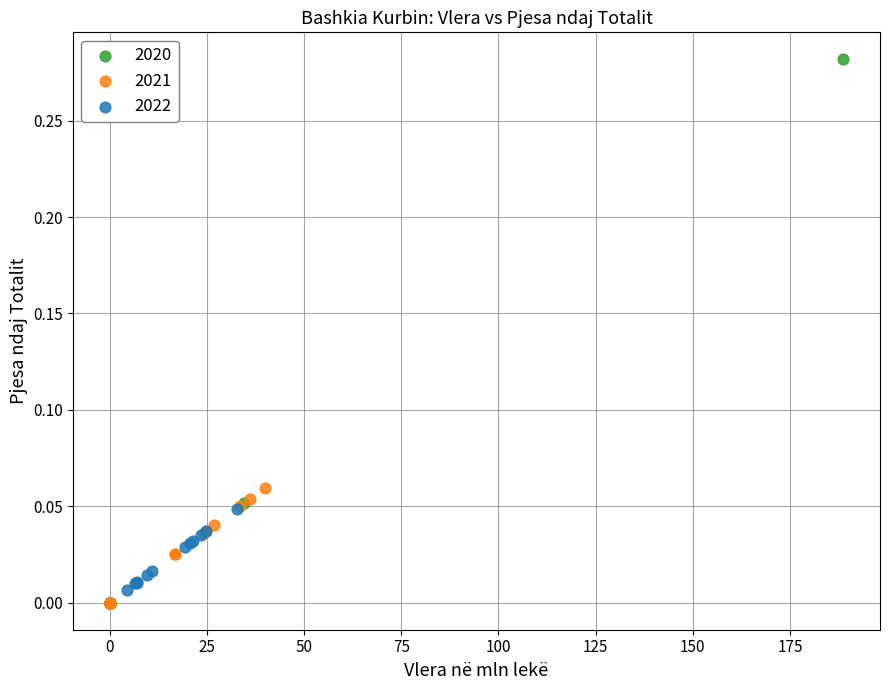

Which series contains the highest Y value?

2020